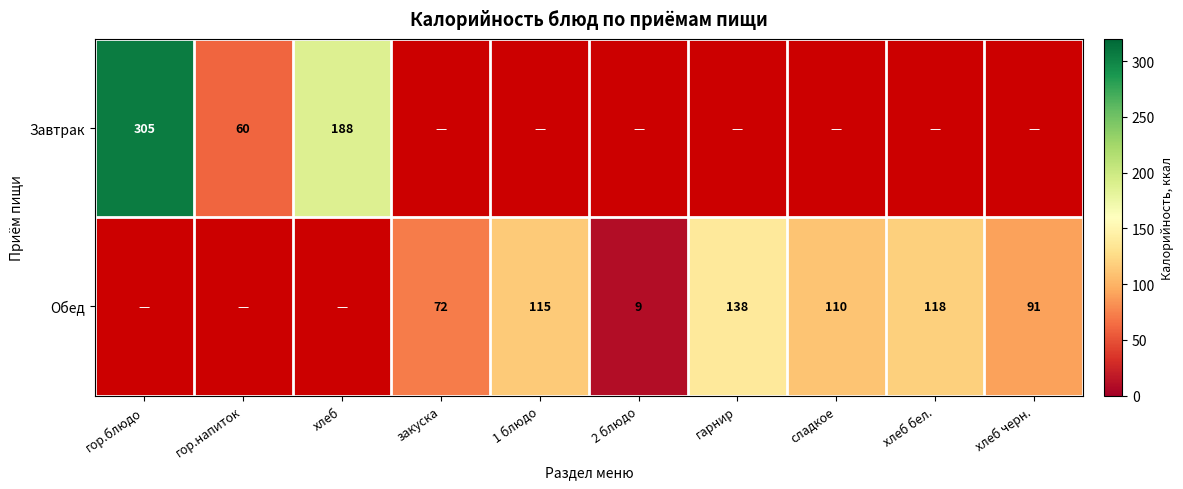

What is the spread (max minus min) of values at хлеб черн.?

91.0